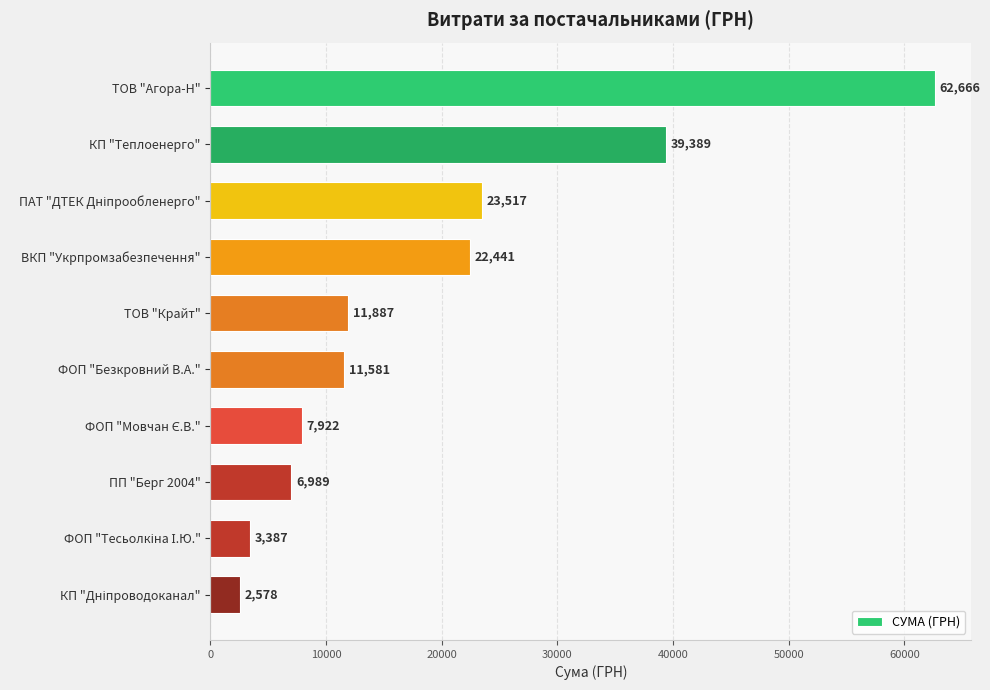

What is the minimum value shown in the chart?

2578.0